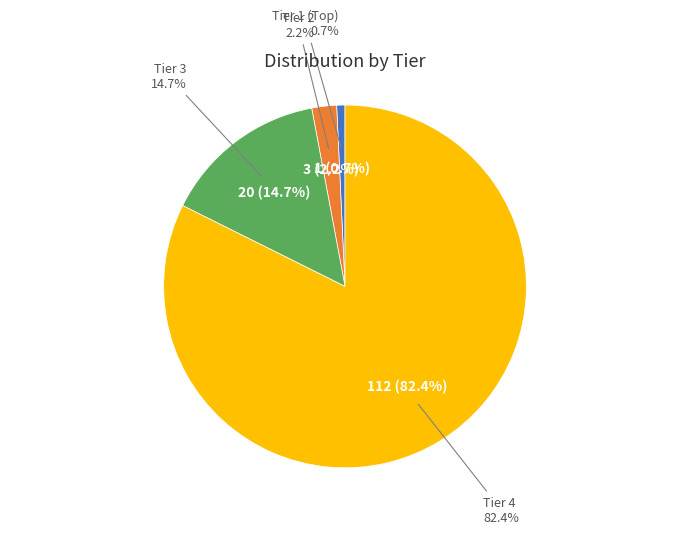

To the nearest percent, what is the average slice percentage?

25%